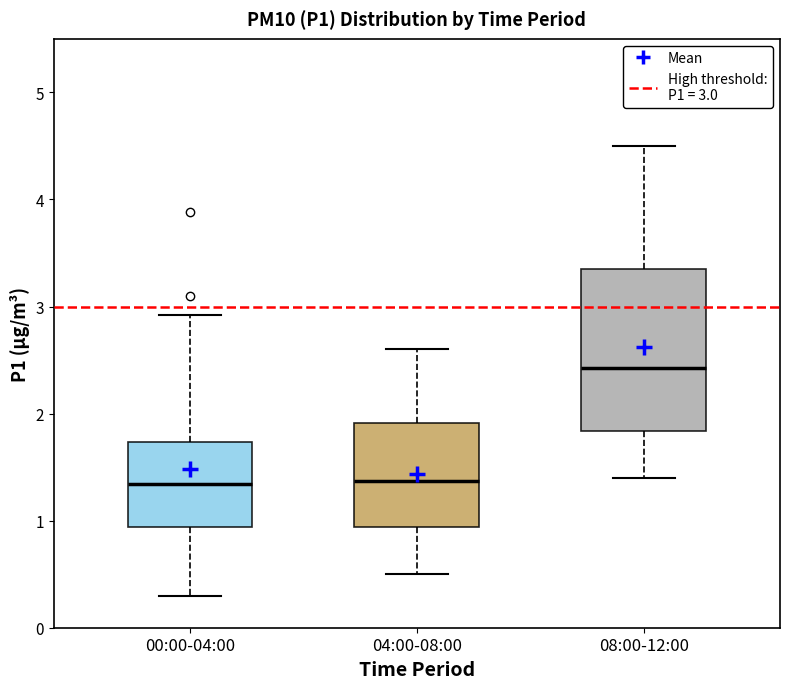

Which box has the highest median line?

08:00-12:00